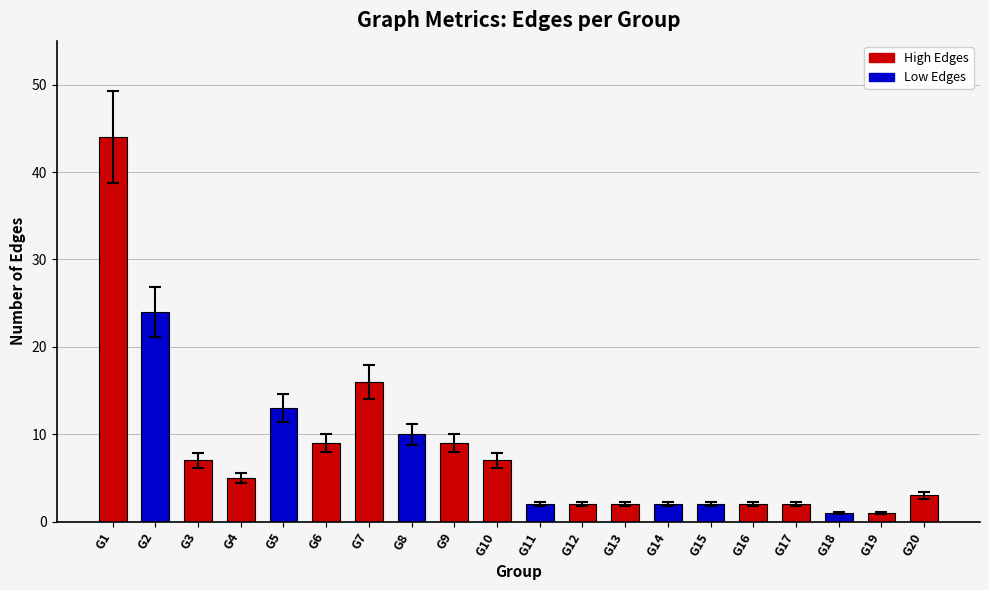

What is the value of the 12th bar from the left?

2